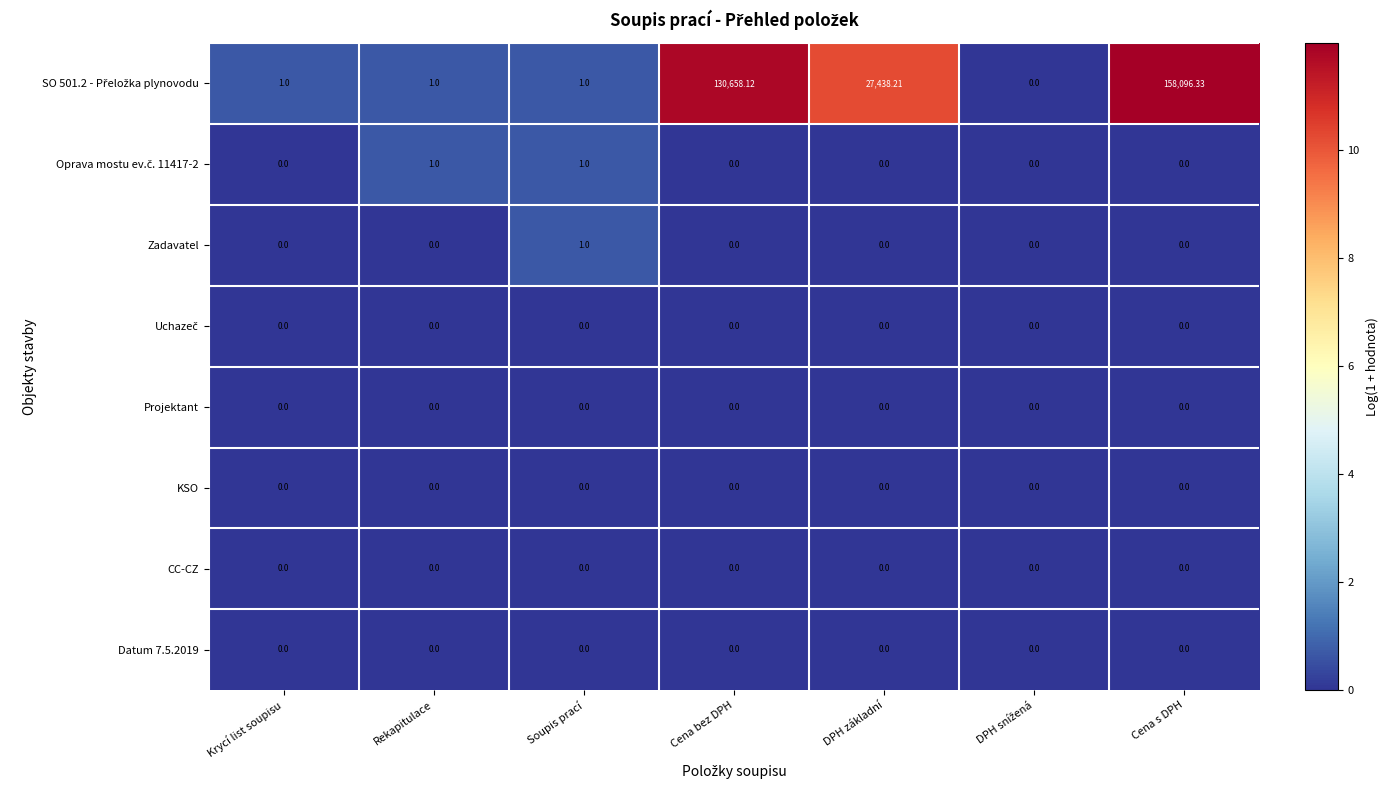

At which category is the sum across all series the highest?

Cena s DPH